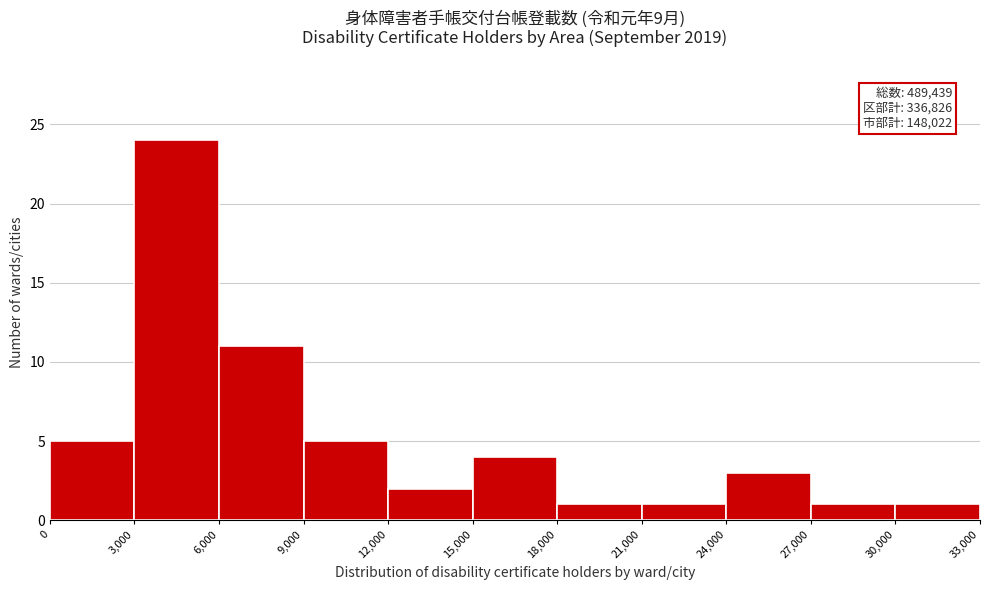

Which range on the x-axis has the tallest bar?

3,000 to 6,000